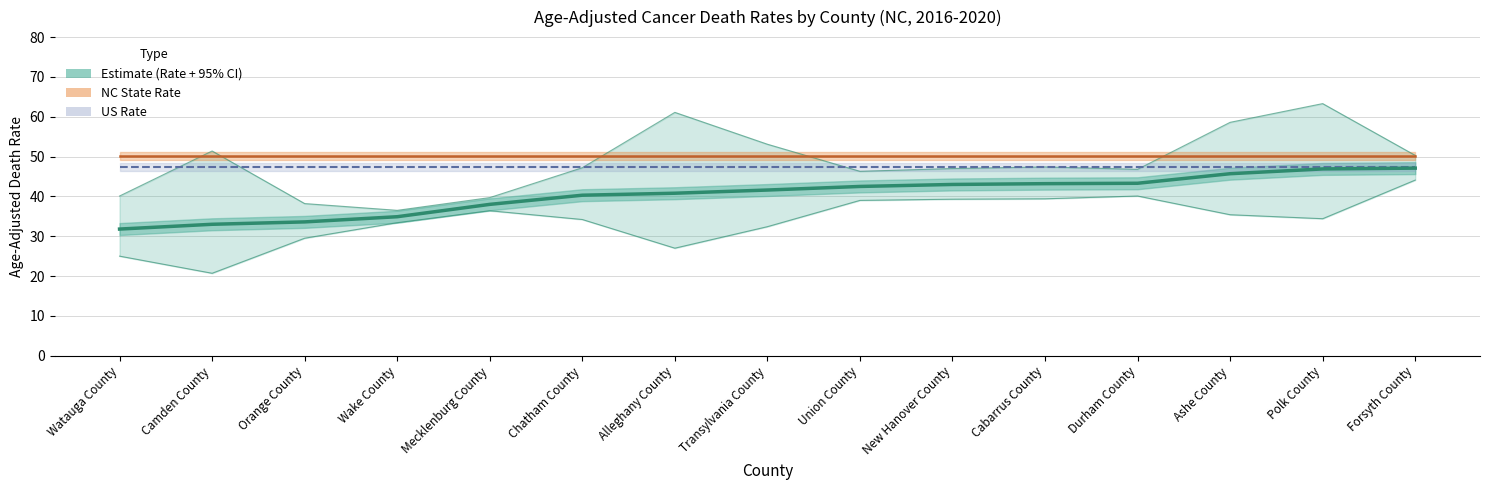

The value at Forsyth County is 75.7. True or false?

False